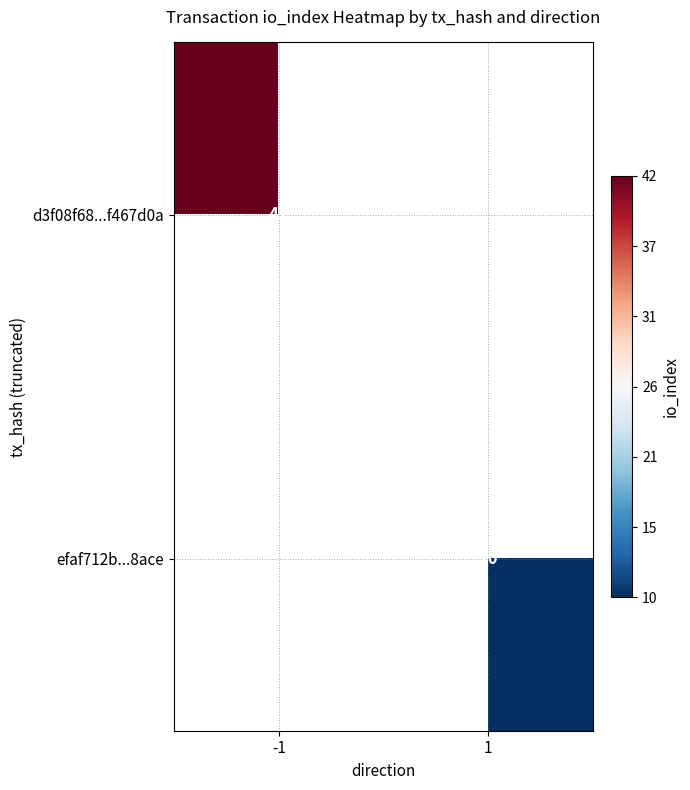

The d3f08f68...f467d0a series shows 42 at -1. True or false?

True